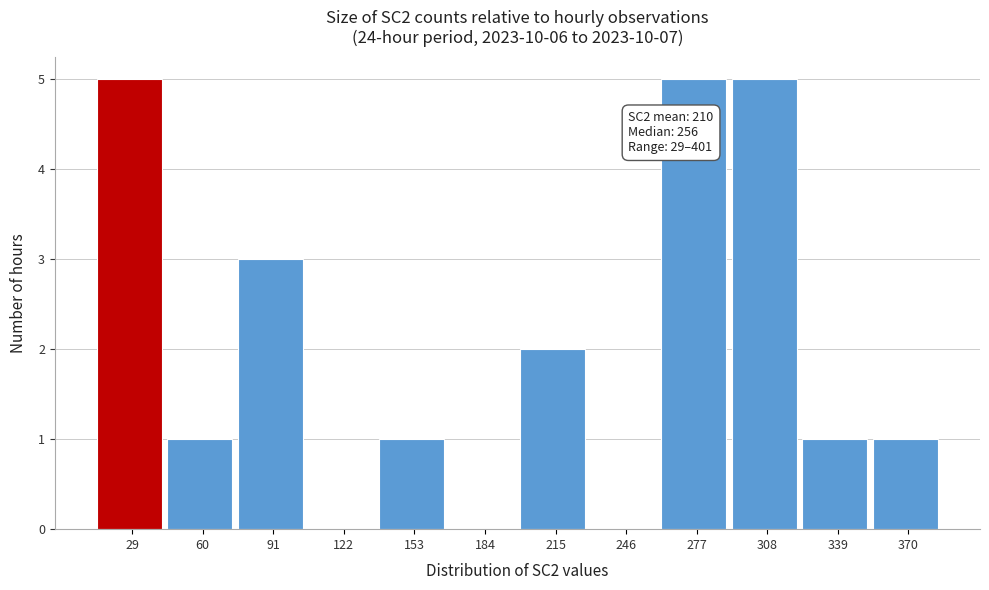

Reading right to left, transcribe all the data shown in this chart.

370=1	339=1	308=5	277=5	246=0	215=2	184=0	153=1	122=0	91=3	60=1	29=5